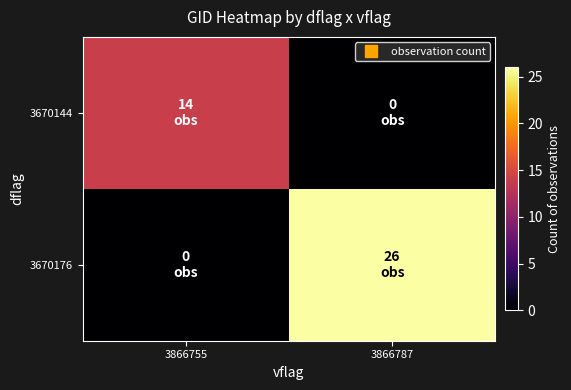

Between 3866787 and 3866755, which is larger?

3866755